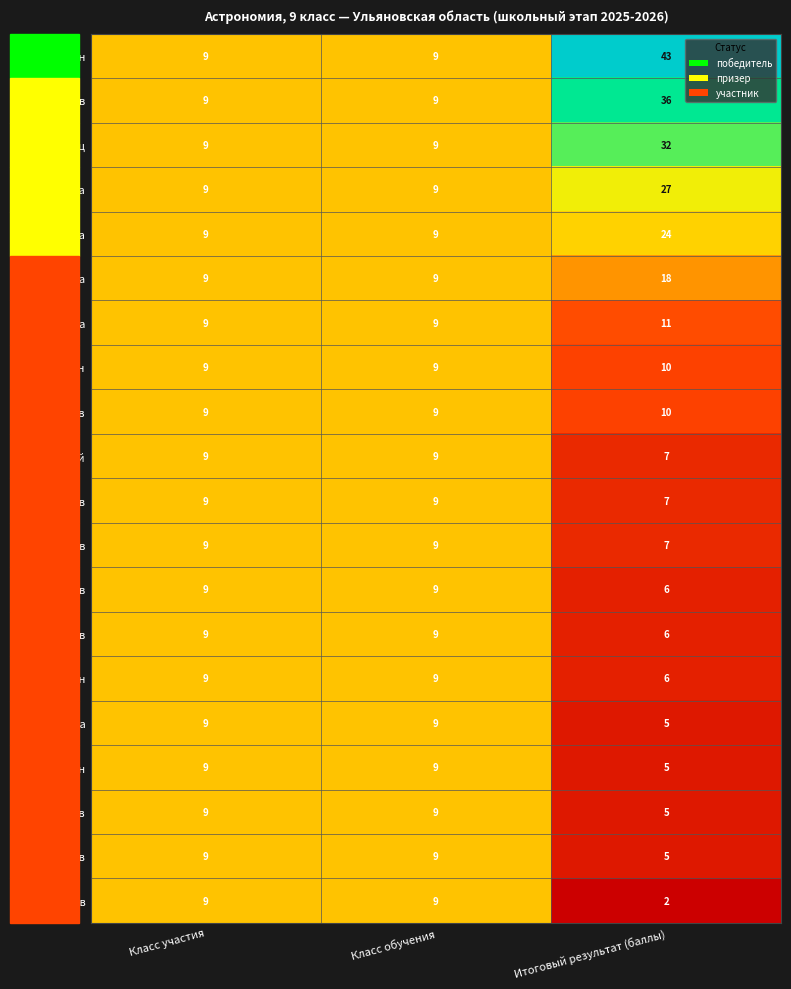

At which category does the chart reach its peak across all series?

Итоговый результат (баллы)